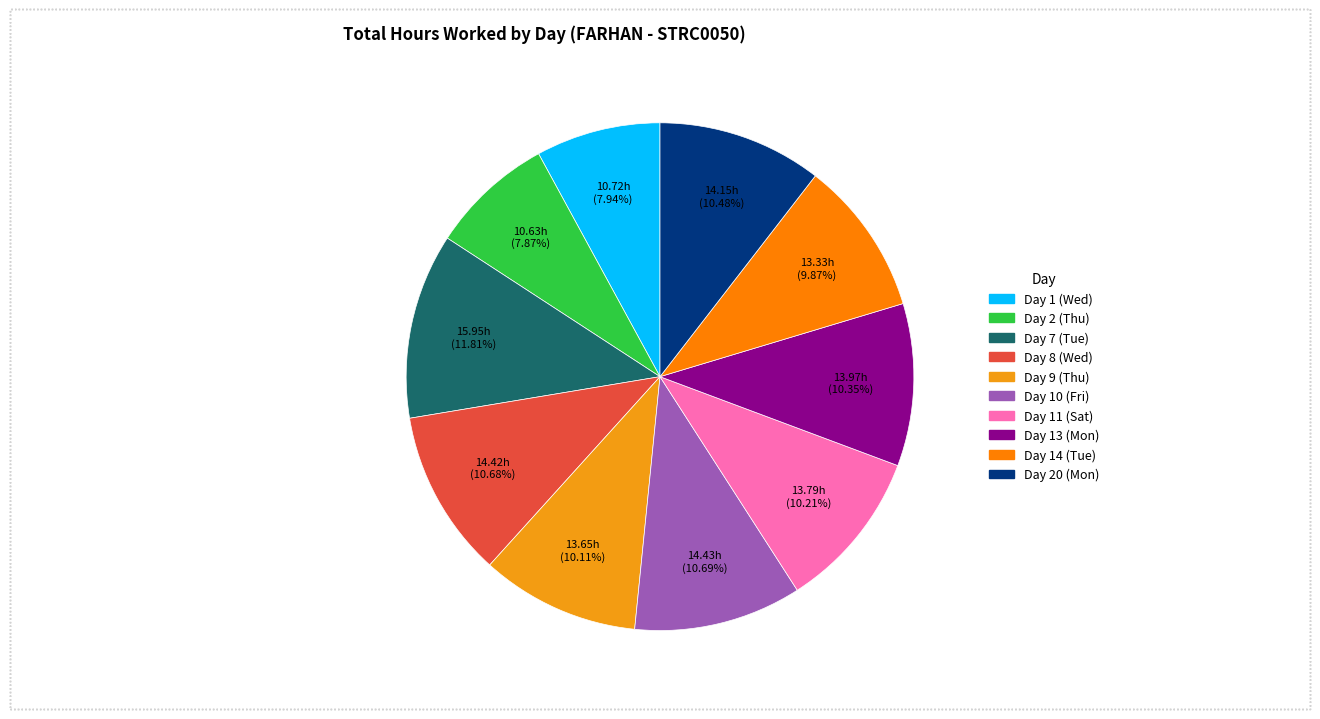

Rank the categories by value from highest to lowest.

Day 7 (Tue), Day 10 (Fri), Day 8 (Wed), Day 20 (Mon), Day 13 (Mon), Day 11 (Sat), Day 9 (Thu), Day 14 (Tue), Day 1 (Wed), Day 2 (Thu)